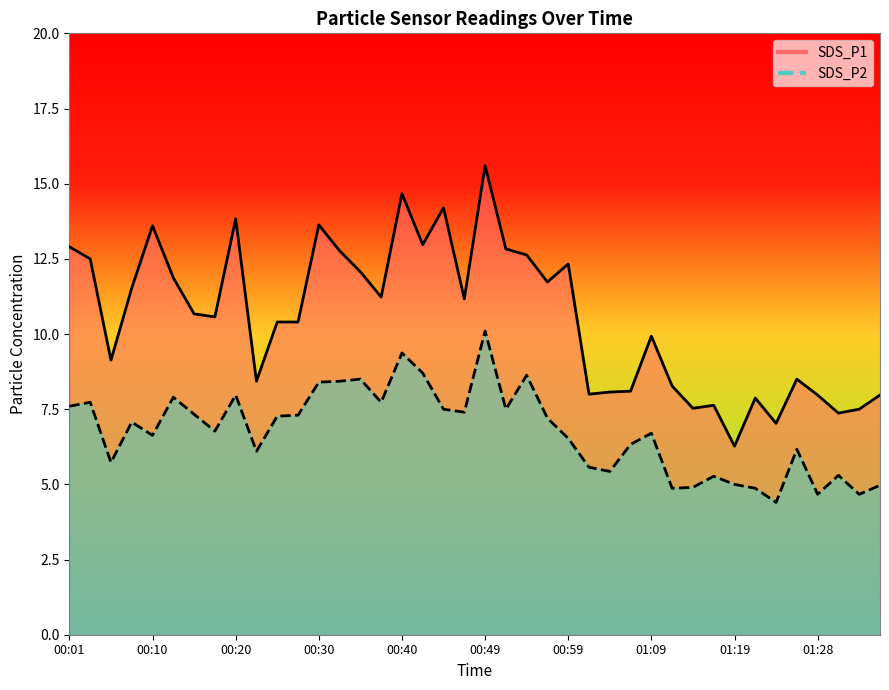

True or false: SDS_P1 and SDS_P2 cross at least once.

False